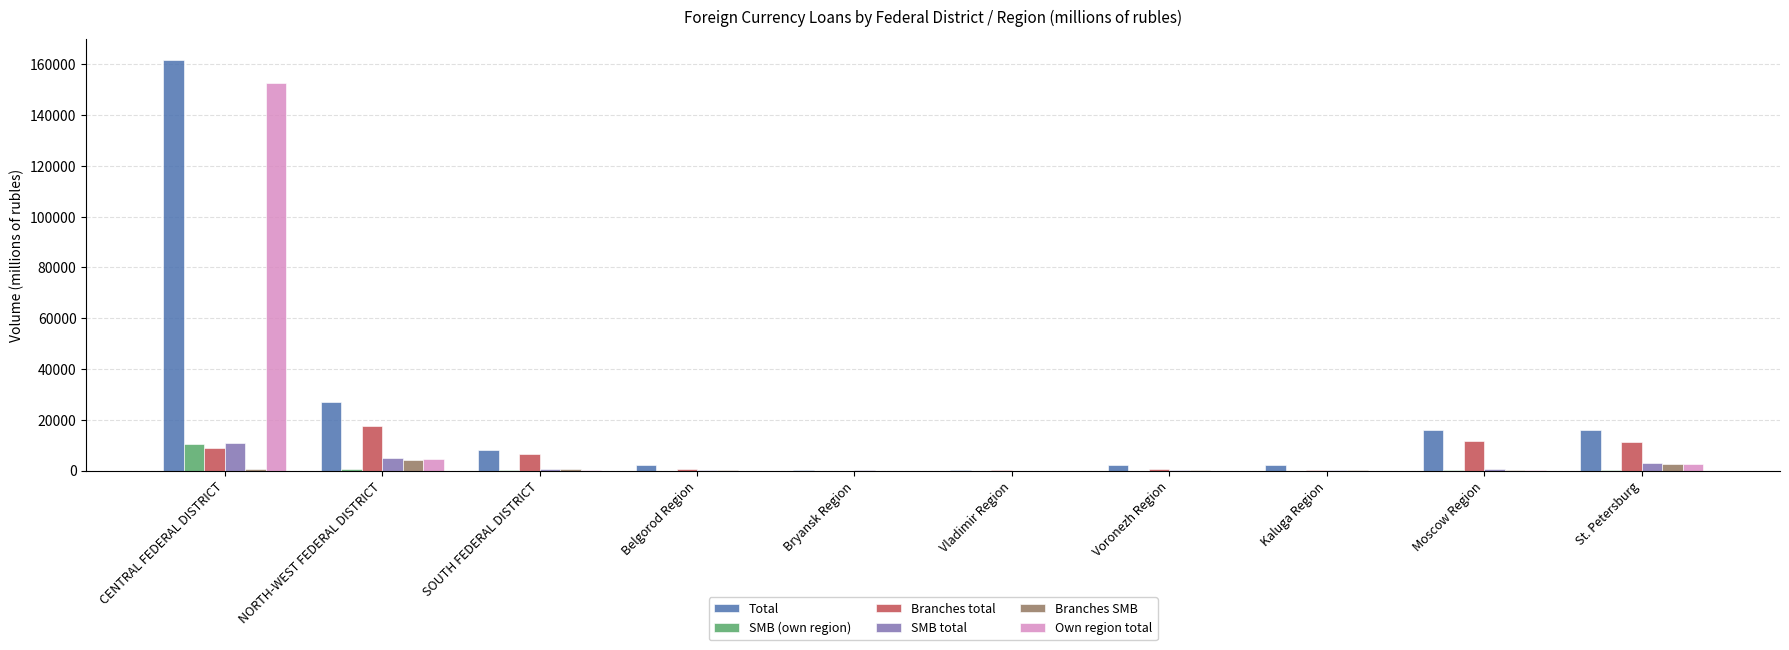

What is the greatest value displayed?

161759